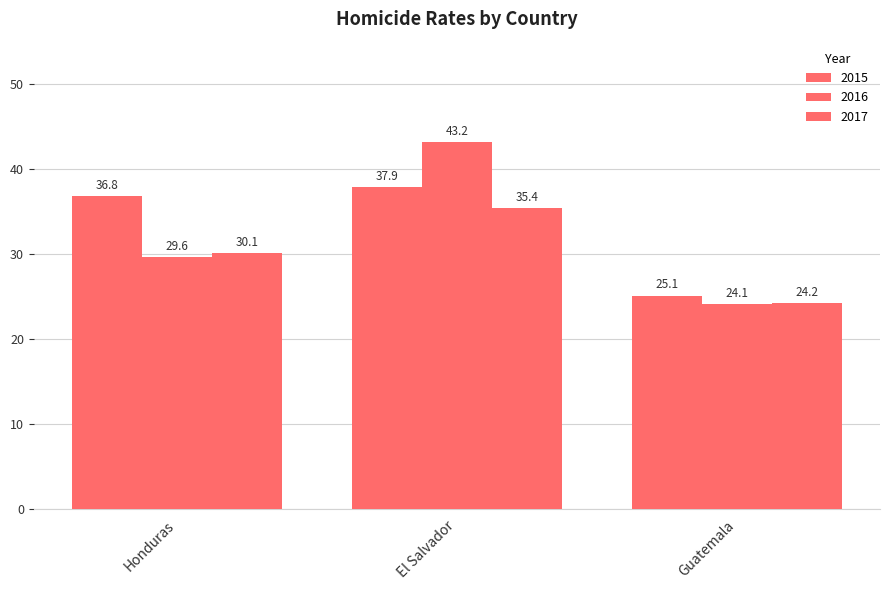

Are the bars grouped side by side (vs. stacked)?

Yes